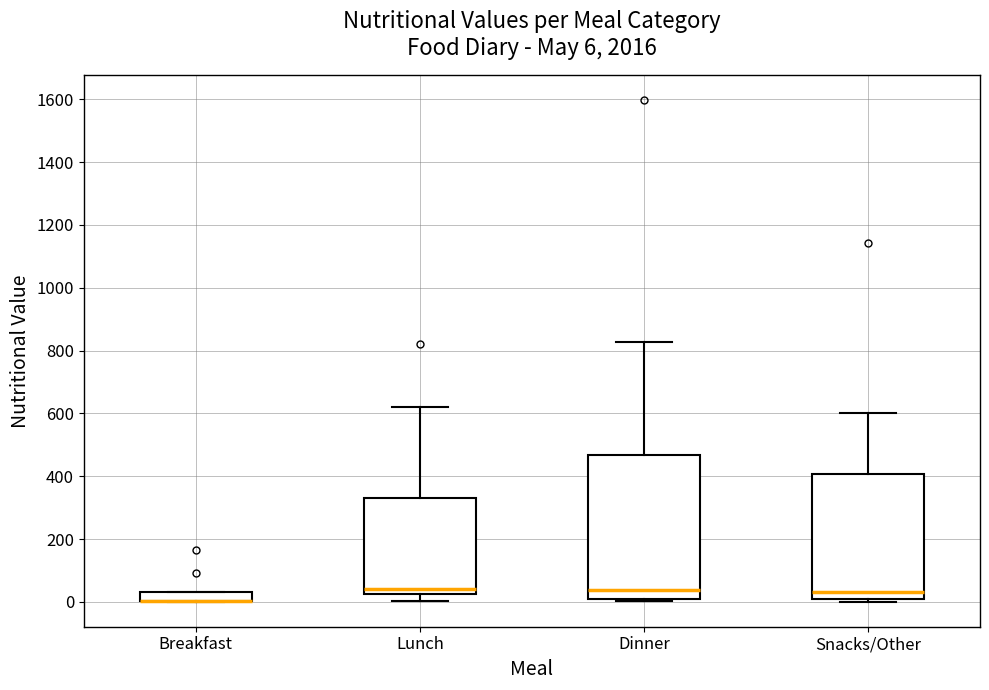

Which box is the tallest, from its lower edge to its upper edge?

Dinner